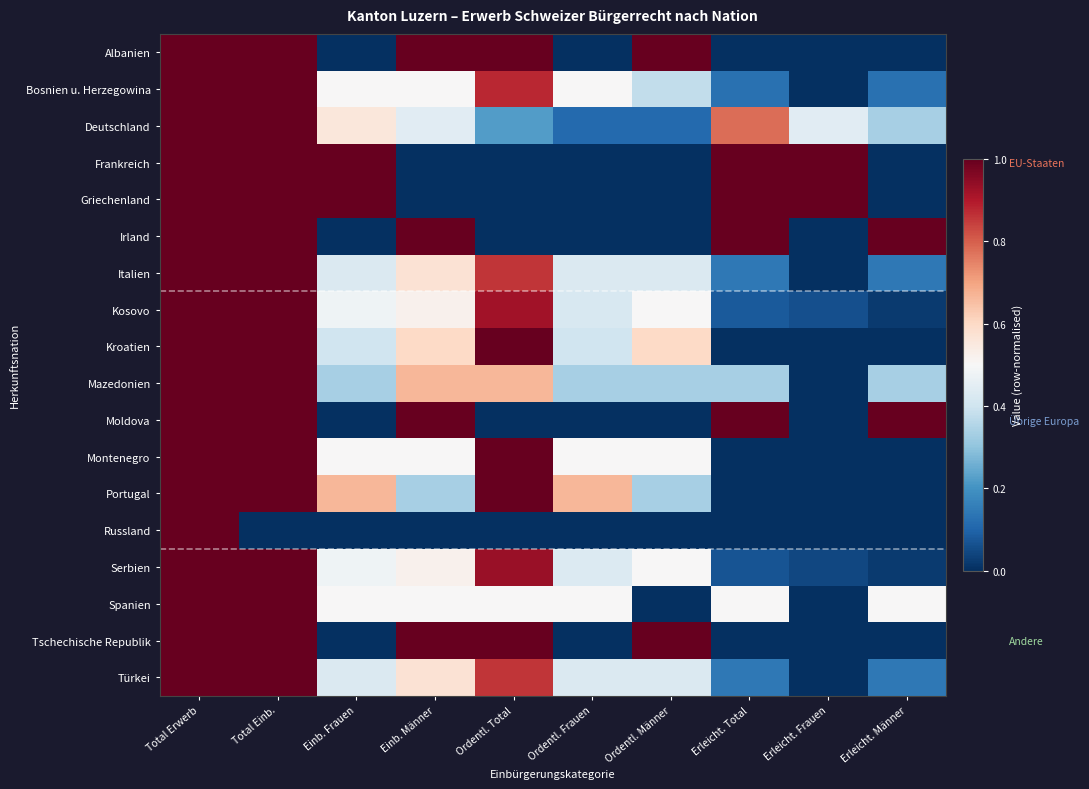

Reading right to left, what are all the values shown in this chart?

Albanien: Erleicht. Männer=0.0	Erleicht. Frauen=0.0	Erleicht. Total=0.0	Ordentl. Männer=1.0	Ordentl. Frauen=0.0	Ordentl. Total=1.0	Einb. Männer=1.0	Einb. Frauen=0.0	Total Einb.=1.0	Total Erwerb=1.0
Bosnien u. Herzegowina: Erleicht. Männer=0.1	Erleicht. Frauen=0.0	Erleicht. Total=0.1	Ordentl. Männer=0.4	Ordentl. Frauen=0.5	Ordentl. Total=0.9	Einb. Männer=0.5	Einb. Frauen=0.5	Total Einb.=1.0	Total Erwerb=1.0
Deutschland: Erleicht. Männer=0.3	Erleicht. Frauen=0.4	Erleicht. Total=0.8	Ordentl. Männer=0.1	Ordentl. Frauen=0.1	Ordentl. Total=0.2	Einb. Männer=0.4	Einb. Frauen=0.6	Total Einb.=1.0	Total Erwerb=1.0
Frankreich: Erleicht. Männer=0.0	Erleicht. Frauen=1.0	Erleicht. Total=1.0	Ordentl. Männer=0.0	Ordentl. Frauen=0.0	Ordentl. Total=0.0	Einb. Männer=0.0	Einb. Frauen=1.0	Total Einb.=1.0	Total Erwerb=1.0
Griechenland: Erleicht. Männer=0.0	Erleicht. Frauen=1.0	Erleicht. Total=1.0	Ordentl. Männer=0.0	Ordentl. Frauen=0.0	Ordentl. Total=0.0	Einb. Männer=0.0	Einb. Frauen=1.0	Total Einb.=1.0	Total Erwerb=1.0
Irland: Erleicht. Männer=1.0	Erleicht. Frauen=0.0	Erleicht. Total=1.0	Ordentl. Männer=0.0	Ordentl. Frauen=0.0	Ordentl. Total=0.0	Einb. Männer=1.0	Einb. Frauen=0.0	Total Einb.=1.0	Total Erwerb=1.0
Italien: Erleicht. Männer=0.1	Erleicht. Frauen=0.0	Erleicht. Total=0.1	Ordentl. Männer=0.4	Ordentl. Frauen=0.4	Ordentl. Total=0.9	Einb. Männer=0.6	Einb. Frauen=0.4	Total Einb.=1.0	Total Erwerb=1.0
Kosovo: Erleicht. Männer=0.0	Erleicht. Frauen=0.1	Erleicht. Total=0.1	Ordentl. Männer=0.5	Ordentl. Frauen=0.4	Ordentl. Total=0.9	Einb. Männer=0.5	Einb. Frauen=0.5	Total Einb.=1.0	Total Erwerb=1.0
Kroatien: Erleicht. Männer=0.0	Erleicht. Frauen=0.0	Erleicht. Total=0.0	Ordentl. Männer=0.6	Ordentl. Frauen=0.4	Ordentl. Total=1.0	Einb. Männer=0.6	Einb. Frauen=0.4	Total Einb.=1.0	Total Erwerb=1.0
Mazedonien: Erleicht. Männer=0.3	Erleicht. Frauen=0.0	Erleicht. Total=0.3	Ordentl. Männer=0.3	Ordentl. Frauen=0.3	Ordentl. Total=0.7	Einb. Männer=0.7	Einb. Frauen=0.3	Total Einb.=1.0	Total Erwerb=1.0
Moldova: Erleicht. Männer=1.0	Erleicht. Frauen=0.0	Erleicht. Total=1.0	Ordentl. Männer=0.0	Ordentl. Frauen=0.0	Ordentl. Total=0.0	Einb. Männer=1.0	Einb. Frauen=0.0	Total Einb.=1.0	Total Erwerb=1.0
Montenegro: Erleicht. Männer=0.0	Erleicht. Frauen=0.0	Erleicht. Total=0.0	Ordentl. Männer=0.5	Ordentl. Frauen=0.5	Ordentl. Total=1.0	Einb. Männer=0.5	Einb. Frauen=0.5	Total Einb.=1.0	Total Erwerb=1.0
Portugal: Erleicht. Männer=0.0	Erleicht. Frauen=0.0	Erleicht. Total=0.0	Ordentl. Männer=0.3	Ordentl. Frauen=0.7	Ordentl. Total=1.0	Einb. Männer=0.3	Einb. Frauen=0.7	Total Einb.=1.0	Total Erwerb=1.0
Russland: Erleicht. Männer=0.0	Erleicht. Frauen=0.0	Erleicht. Total=0.0	Ordentl. Männer=0.0	Ordentl. Frauen=0.0	Ordentl. Total=0.0	Einb. Männer=0.0	Einb. Frauen=0.0	Total Einb.=0.0	Total Erwerb=1.0
Serbien: Erleicht. Männer=0.0	Erleicht. Frauen=0.0	Erleicht. Total=0.1	Ordentl. Männer=0.5	Ordentl. Frauen=0.4	Ordentl. Total=0.9	Einb. Männer=0.5	Einb. Frauen=0.5	Total Einb.=1.0	Total Erwerb=1.0
Spanien: Erleicht. Männer=0.5	Erleicht. Frauen=0.0	Erleicht. Total=0.5	Ordentl. Männer=0.0	Ordentl. Frauen=0.5	Ordentl. Total=0.5	Einb. Männer=0.5	Einb. Frauen=0.5	Total Einb.=1.0	Total Erwerb=1.0
Tschechische Republik: Erleicht. Männer=0.0	Erleicht. Frauen=0.0	Erleicht. Total=0.0	Ordentl. Männer=1.0	Ordentl. Frauen=0.0	Ordentl. Total=1.0	Einb. Männer=1.0	Einb. Frauen=0.0	Total Einb.=1.0	Total Erwerb=1.0
Türkei: Erleicht. Männer=0.1	Erleicht. Frauen=0.0	Erleicht. Total=0.1	Ordentl. Männer=0.4	Ordentl. Frauen=0.4	Ordentl. Total=0.9	Einb. Männer=0.6	Einb. Frauen=0.4	Total Einb.=1.0	Total Erwerb=1.0